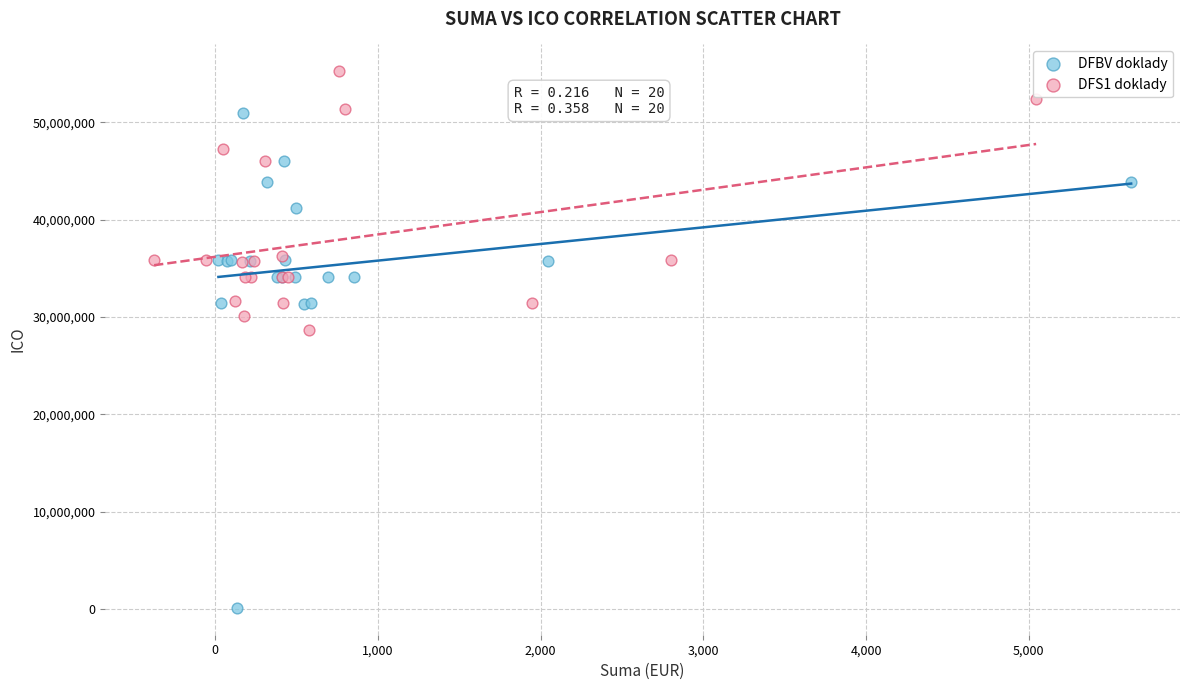

Which series reaches the minimum Y coordinate?

DFBV doklady